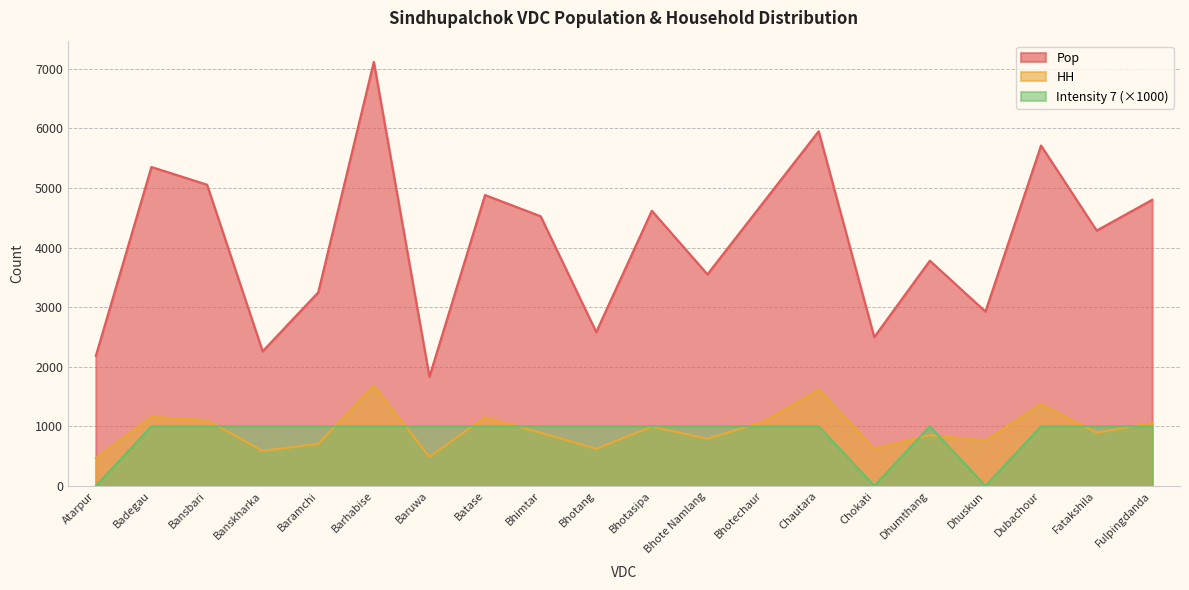

What are all the series names shown in the legend?

Pop, HH, Intensity 7 (×1000)